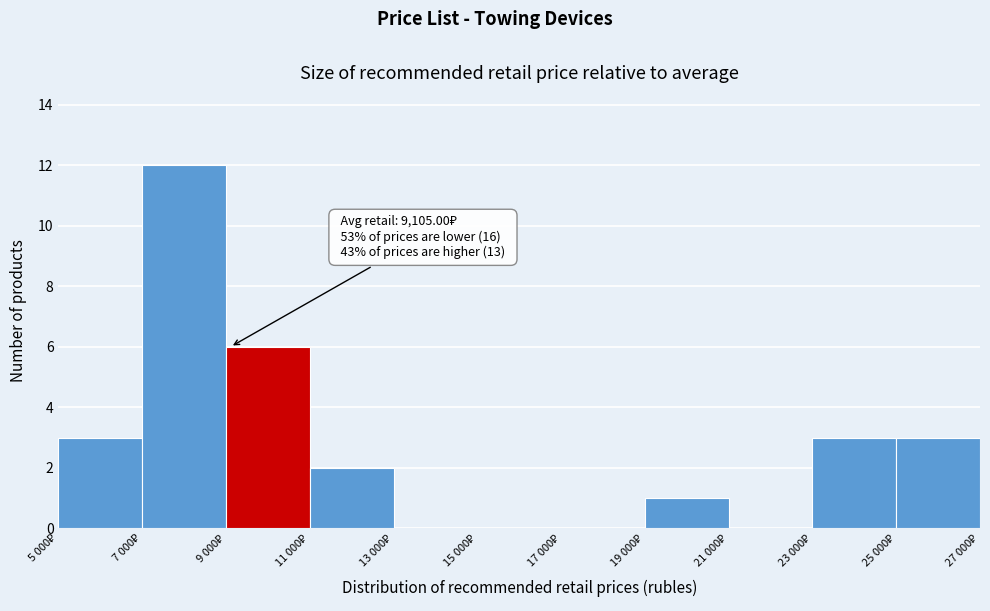

What is the maximum value shown in the chart?

12